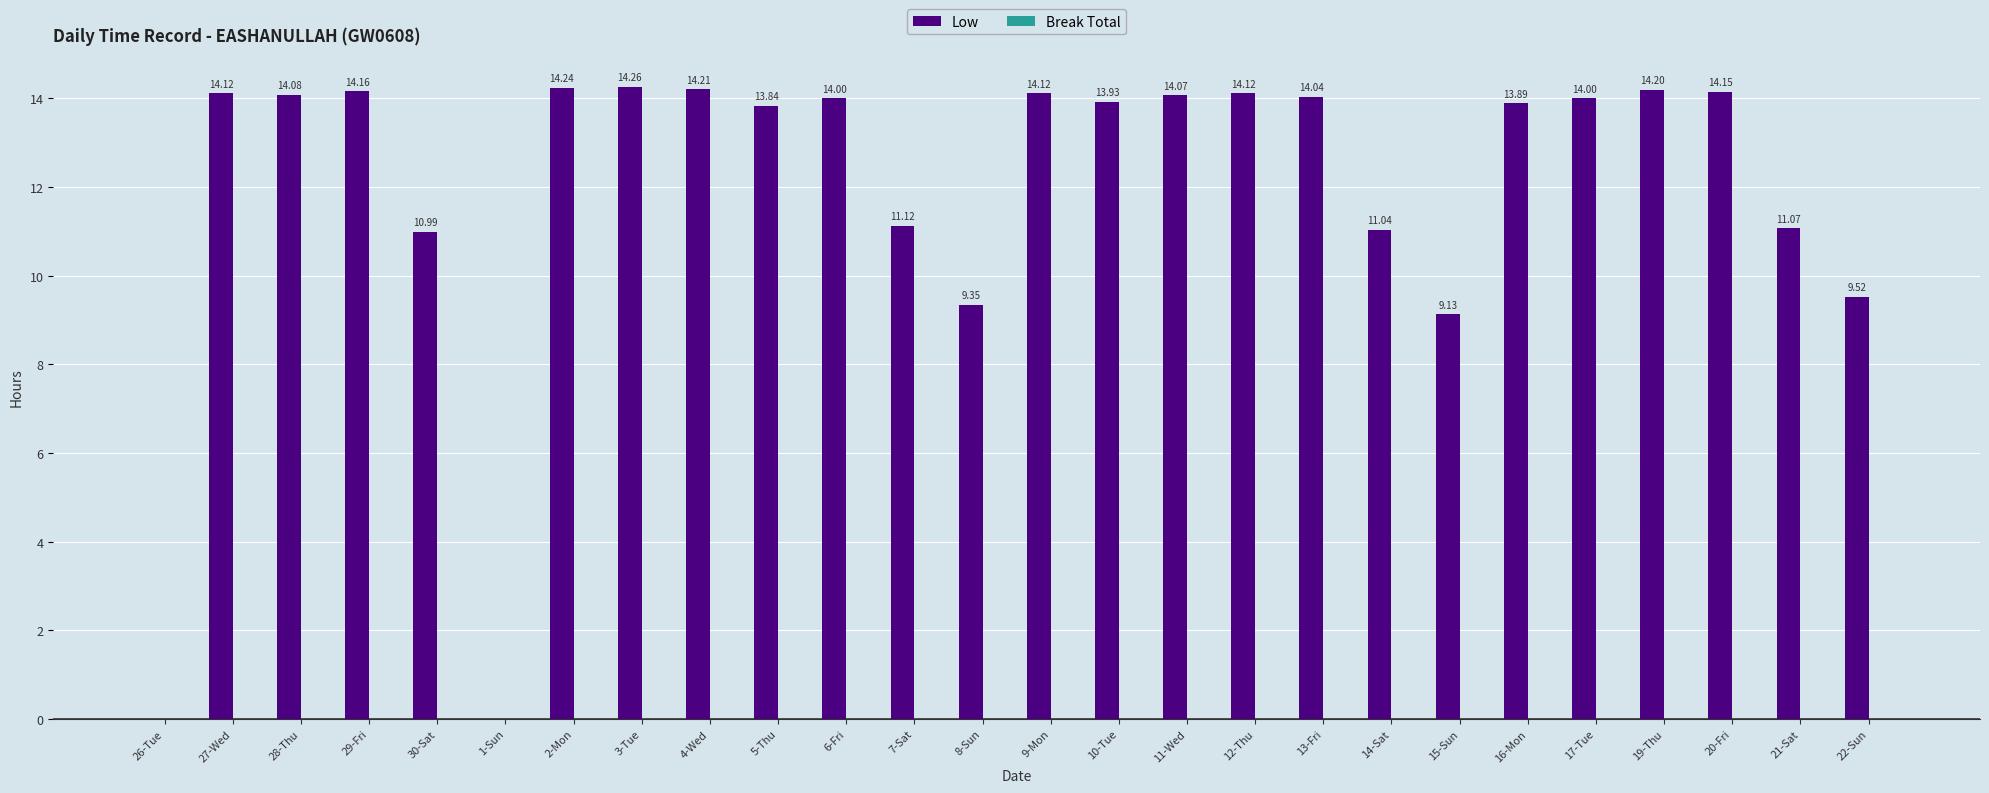

Between 2-Mon and 9-Mon, which is larger?

2-Mon